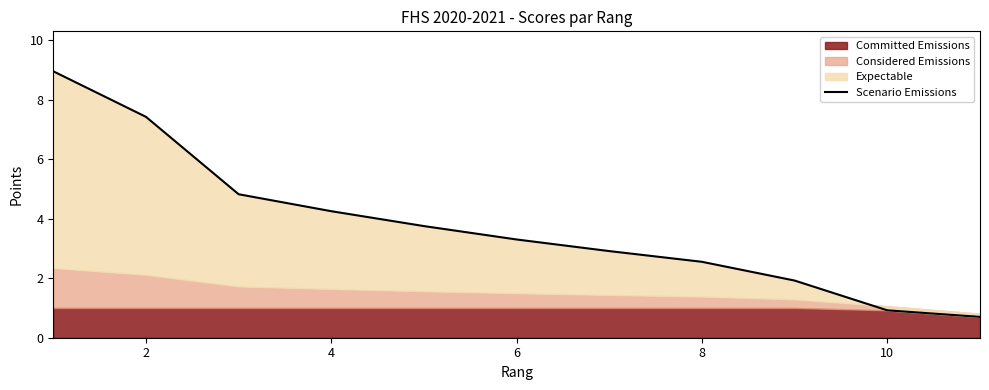

What is the maximum value shown in the chart?

8.9